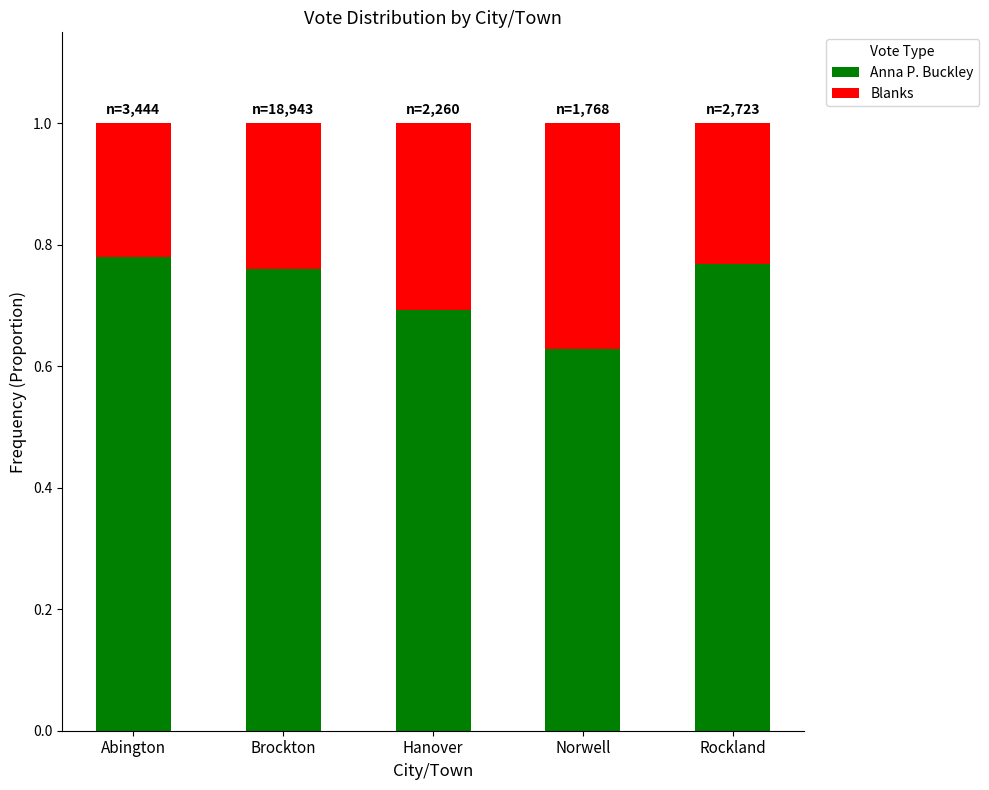

What is the total value across all series at Hanover?

1.0